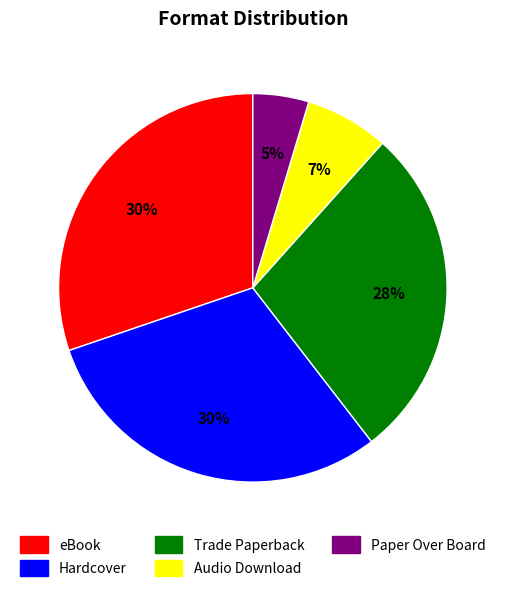

Combined, do Paper Over Board and Trade Paperback account for over 50%?

No